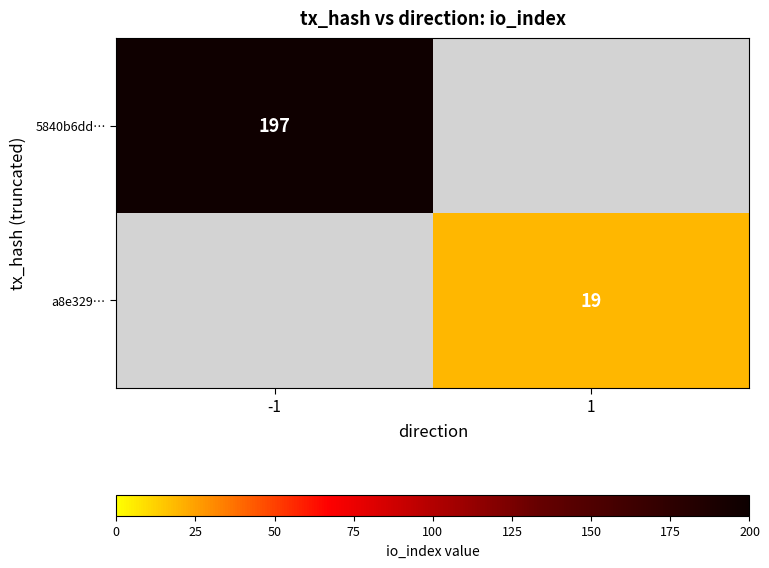

The 5840b6dd… series shows 261 at -1. True or false?

False